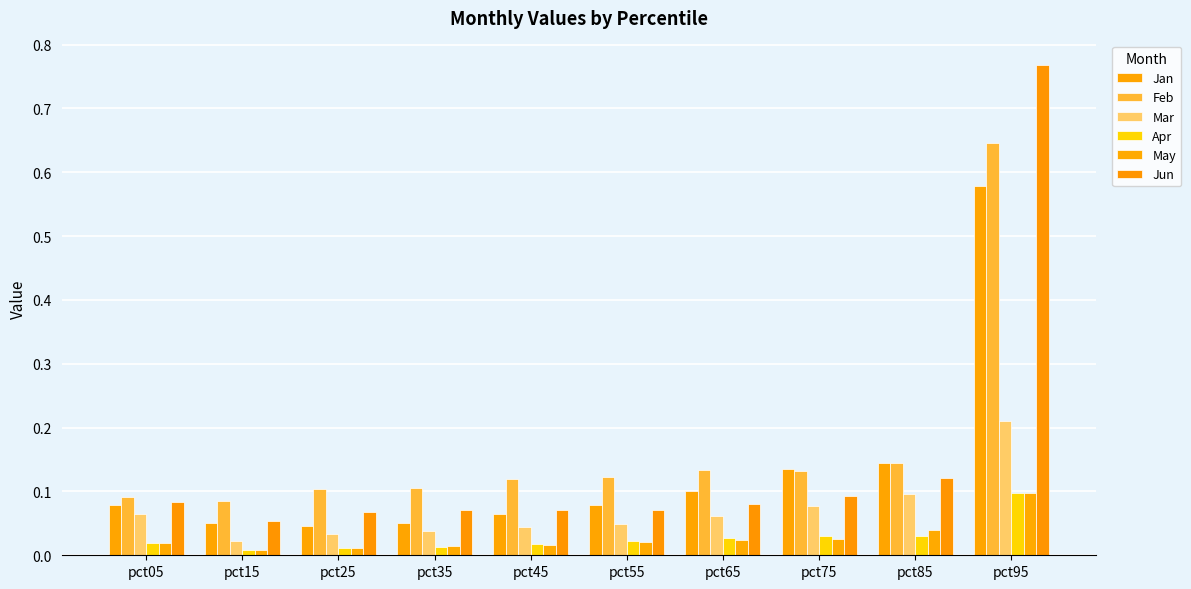

How many series are shown in this chart?

6